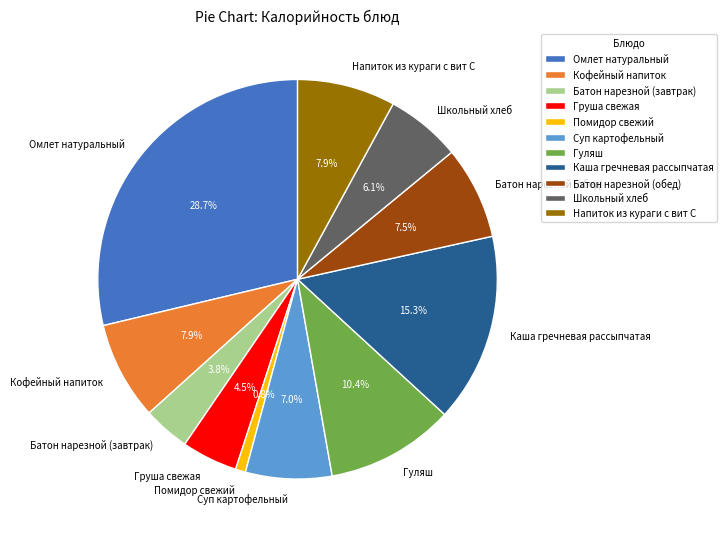

Combined, do Каша гречневая рассыпчатая and Школьный хлеб account for over 50%?

No